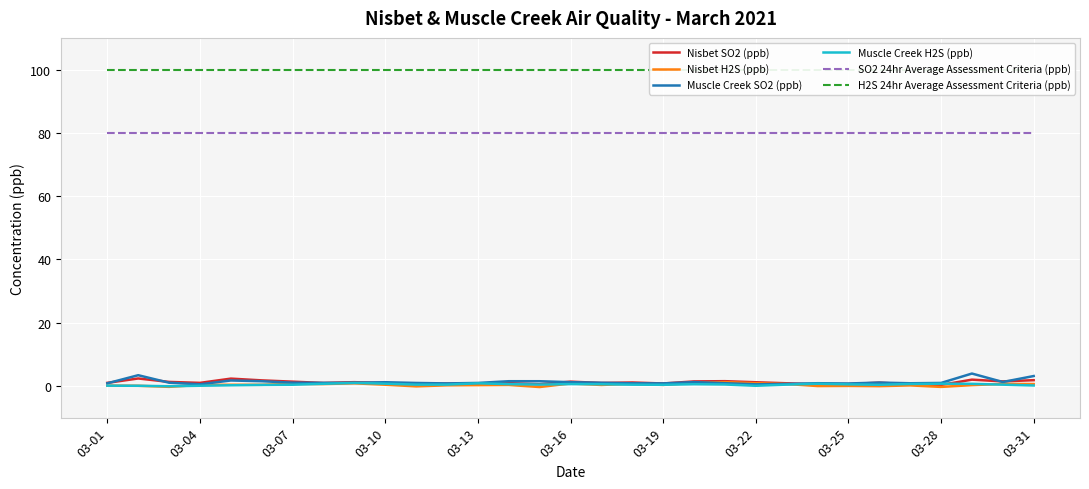

True or false: Nisbet SO2 (ppb) and Nisbet H2S (ppb) cross at least once.

False